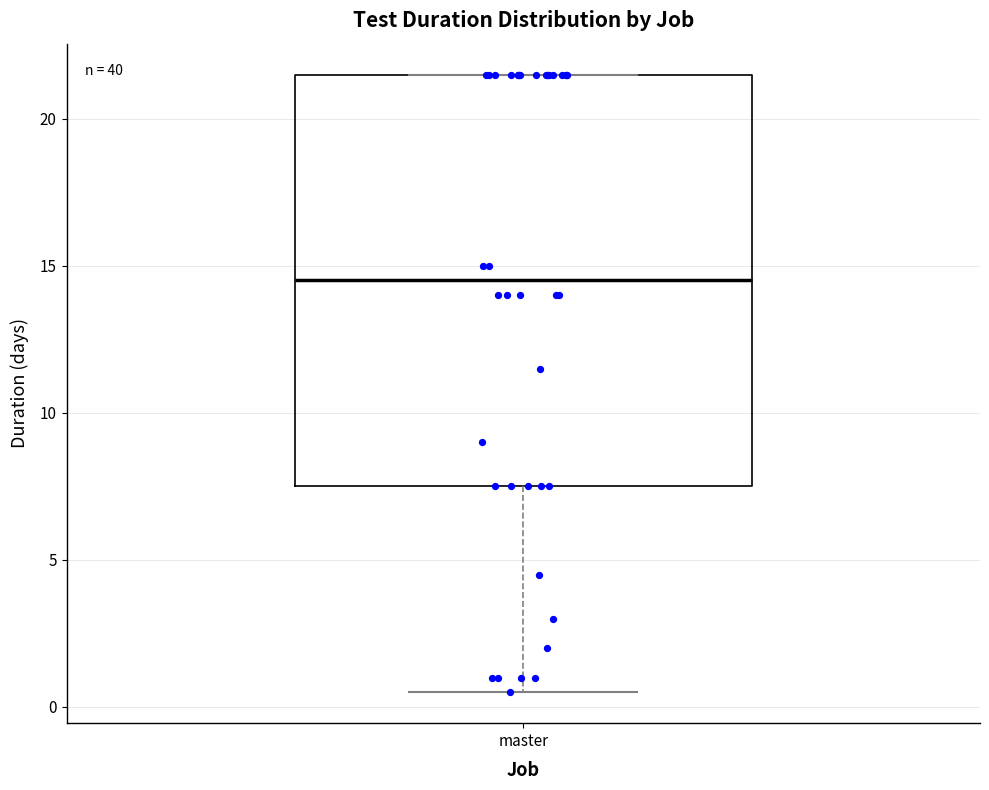

Read this box plot against the y-axis: the position of the median line, the range covered by the box, and the ends of both whiskers. The values are not printed on the chart, so give them approximately, as read against the axis.

median 14.5, box 7.5 to 21.5, whiskers 0.5 to 21.5